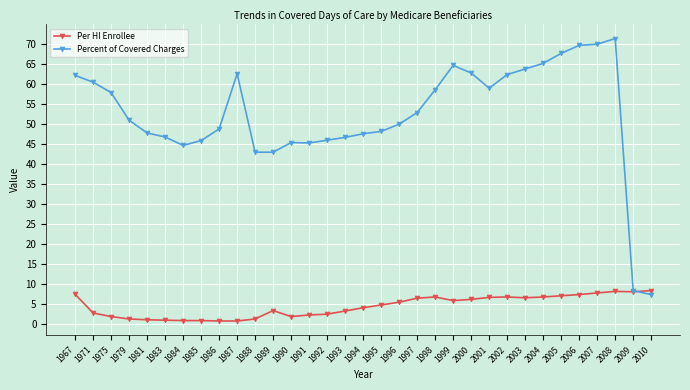

Is the value of Per HI Enrollee at 2009 greater than the value of Percent of Covered Charges at 1986?

No